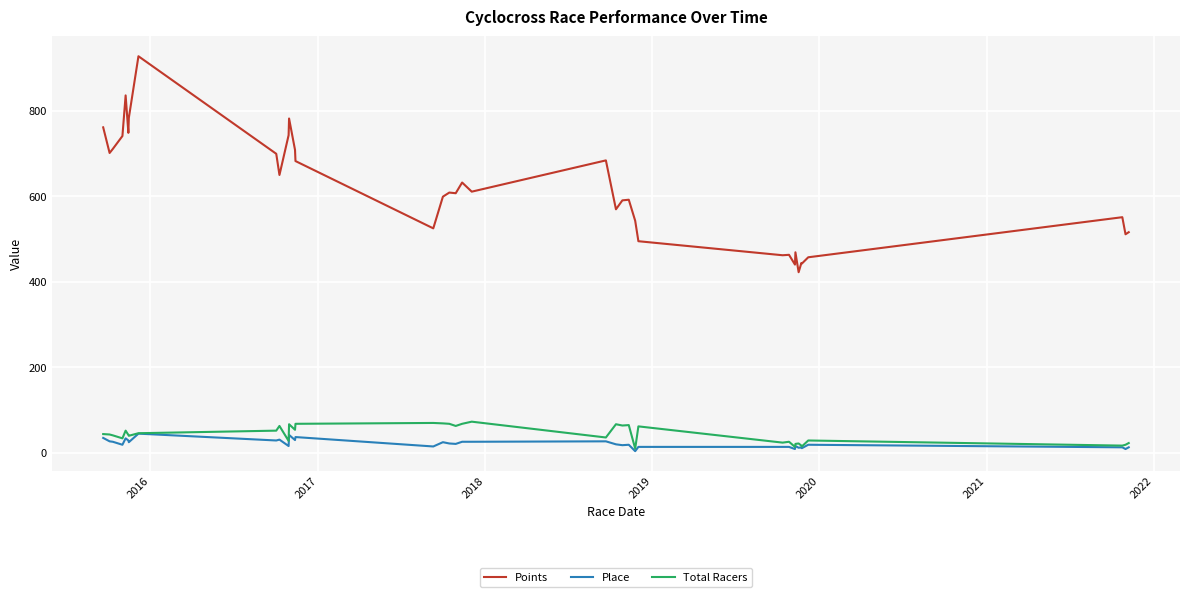

How many values in the Points series are below 607?

18